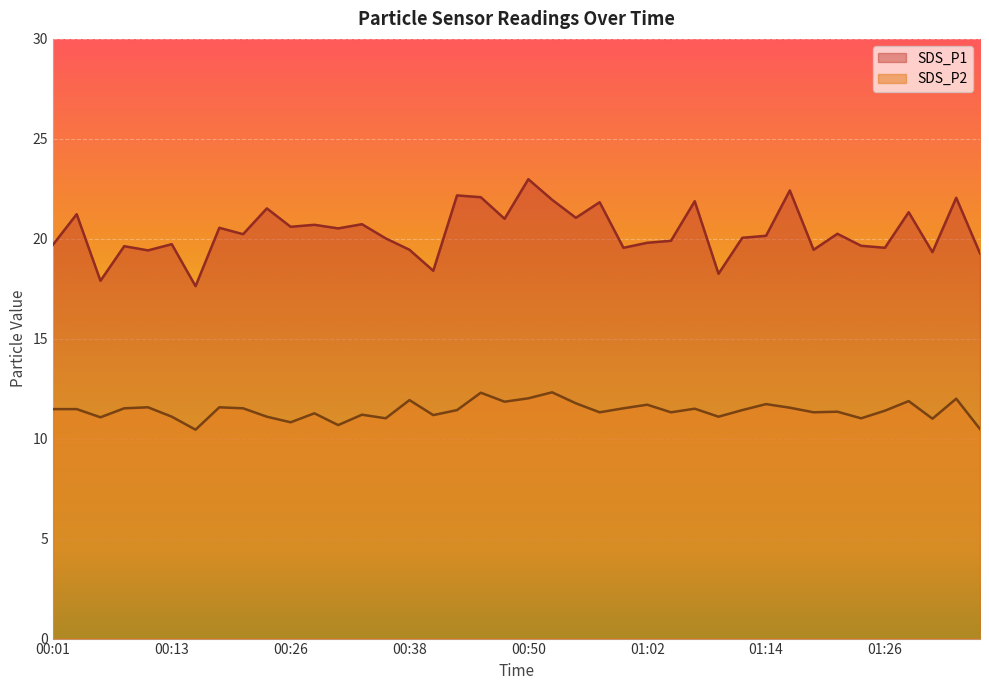

Is it true that SDS_P2 equals 7.2 at 01:19?

False